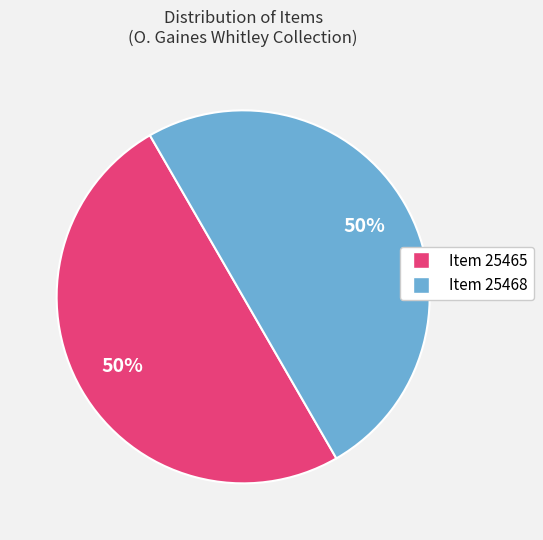

Do Item 25465 and Item 25468 together represent more than half of the pie?

Yes